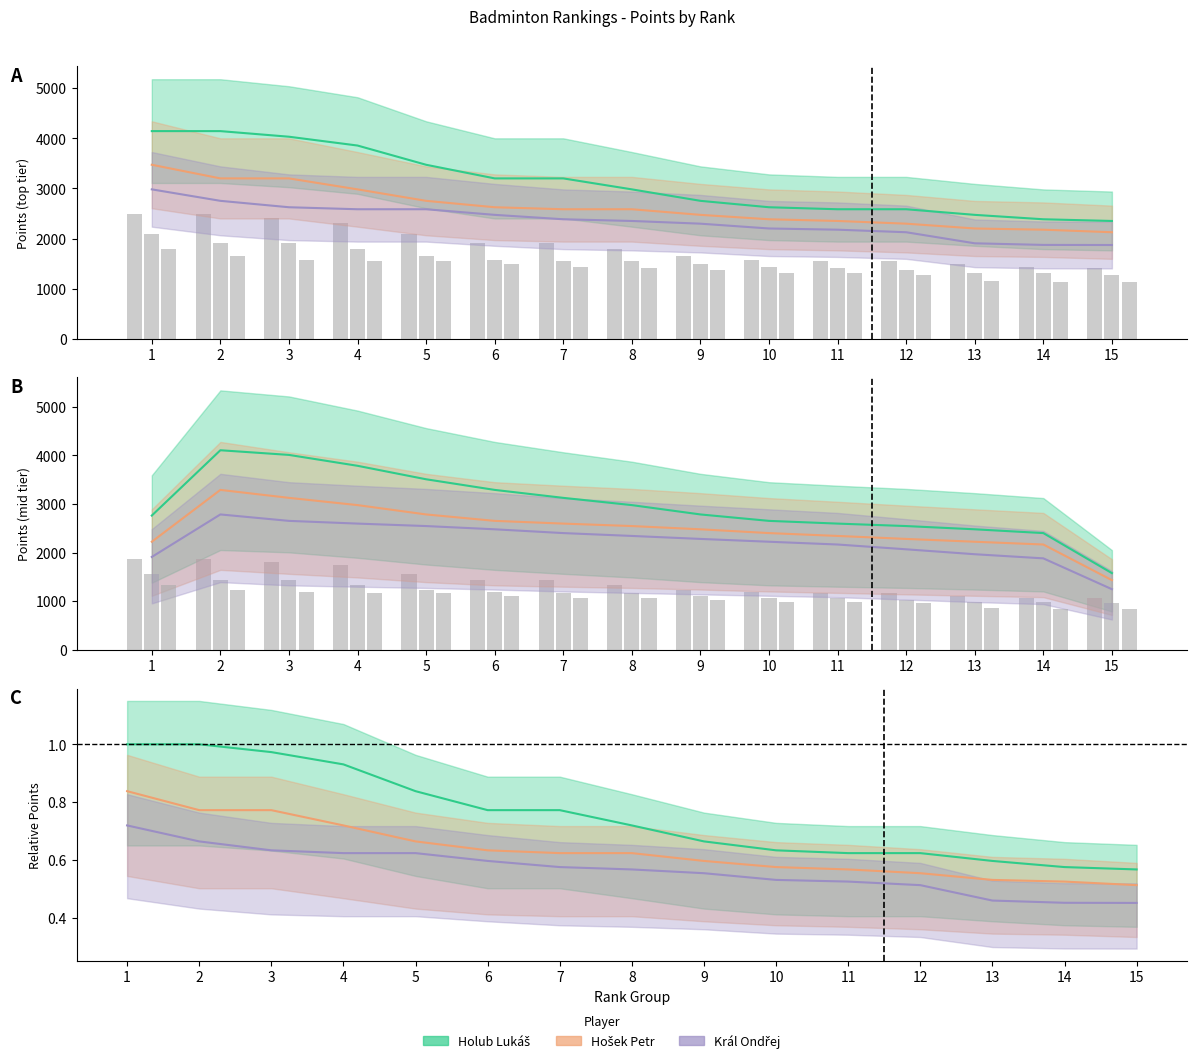

How many groups of bars are there?

15